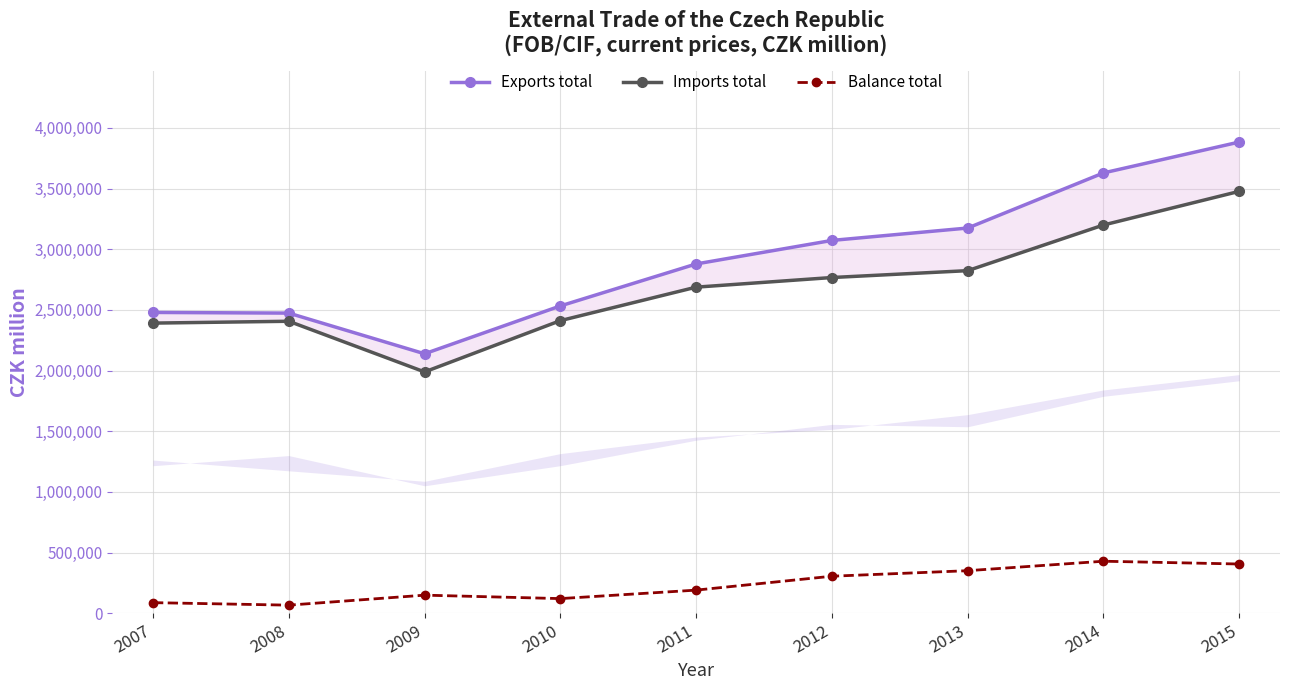

Which has a higher value, 2010 or 2009?

2010